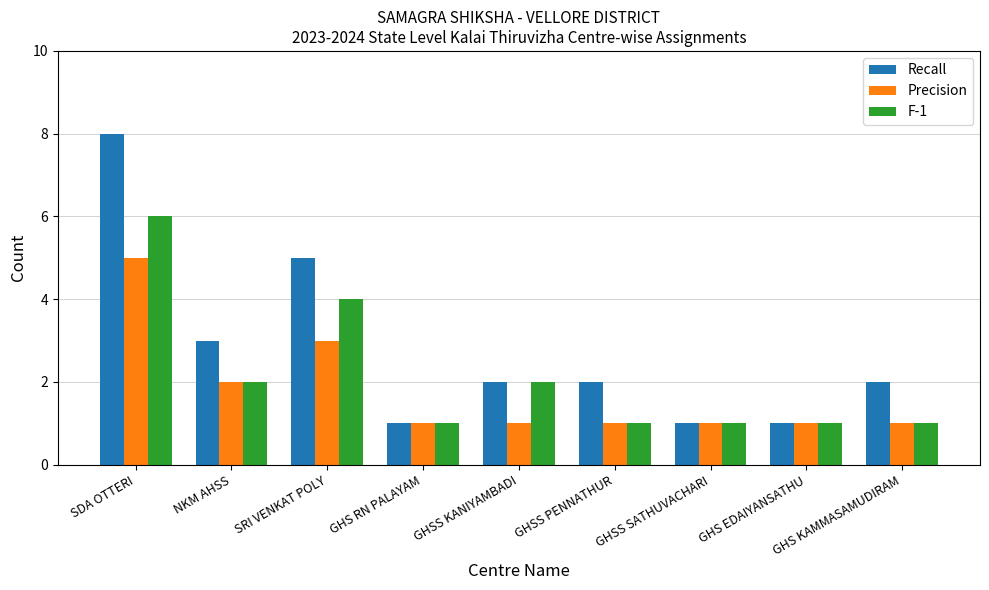

How many Precision values are between 1 and 2?

7